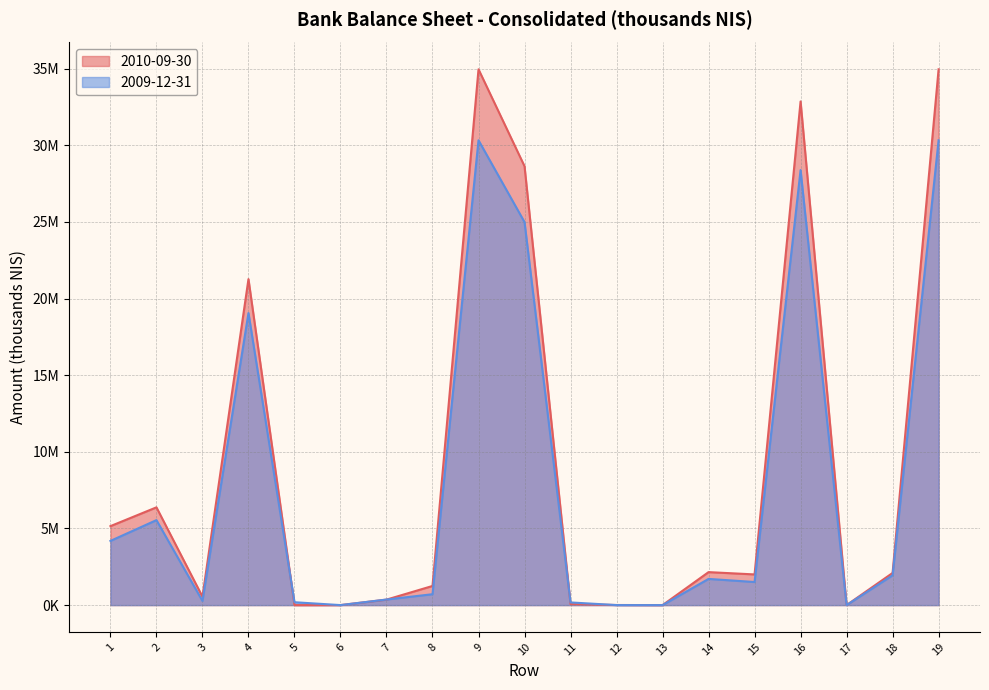

What is the total value across all series at 10?

53616000